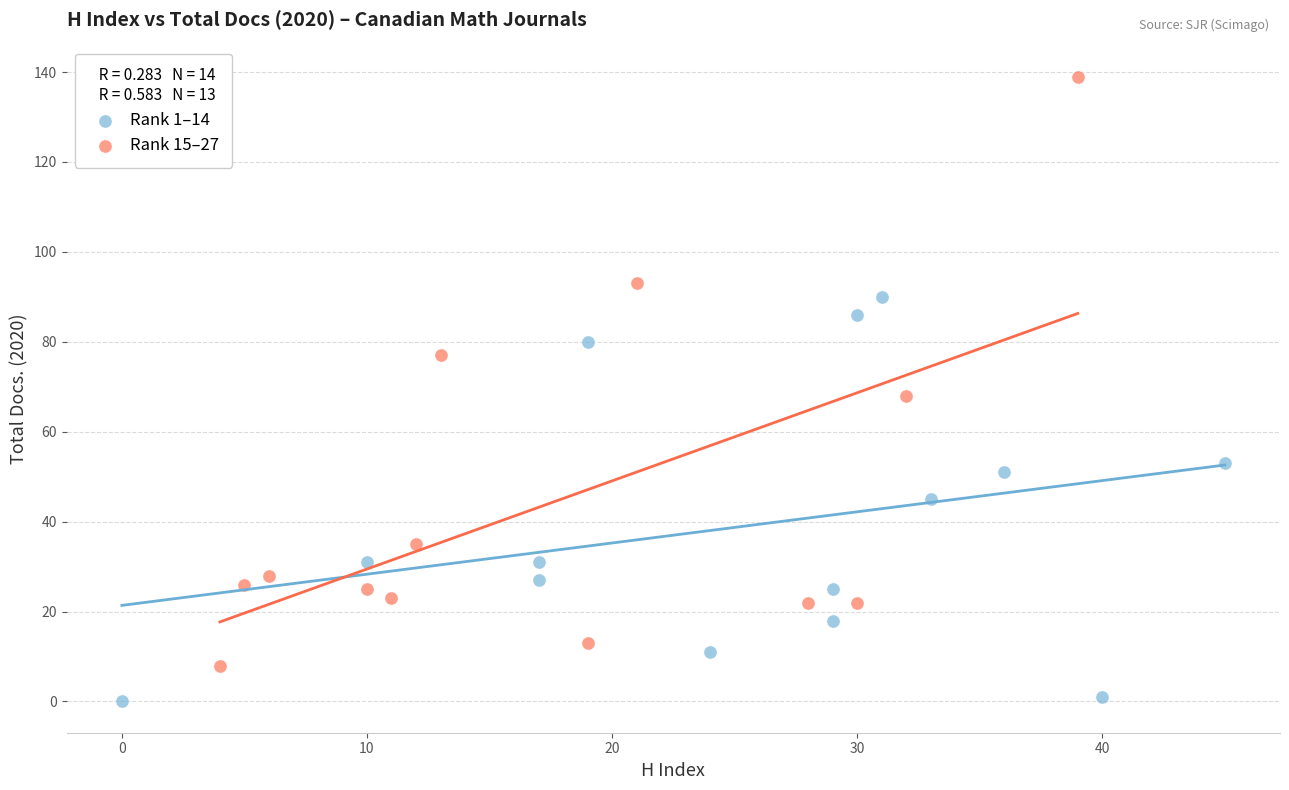

Which series reaches the minimum Y coordinate?

Rank 1–14